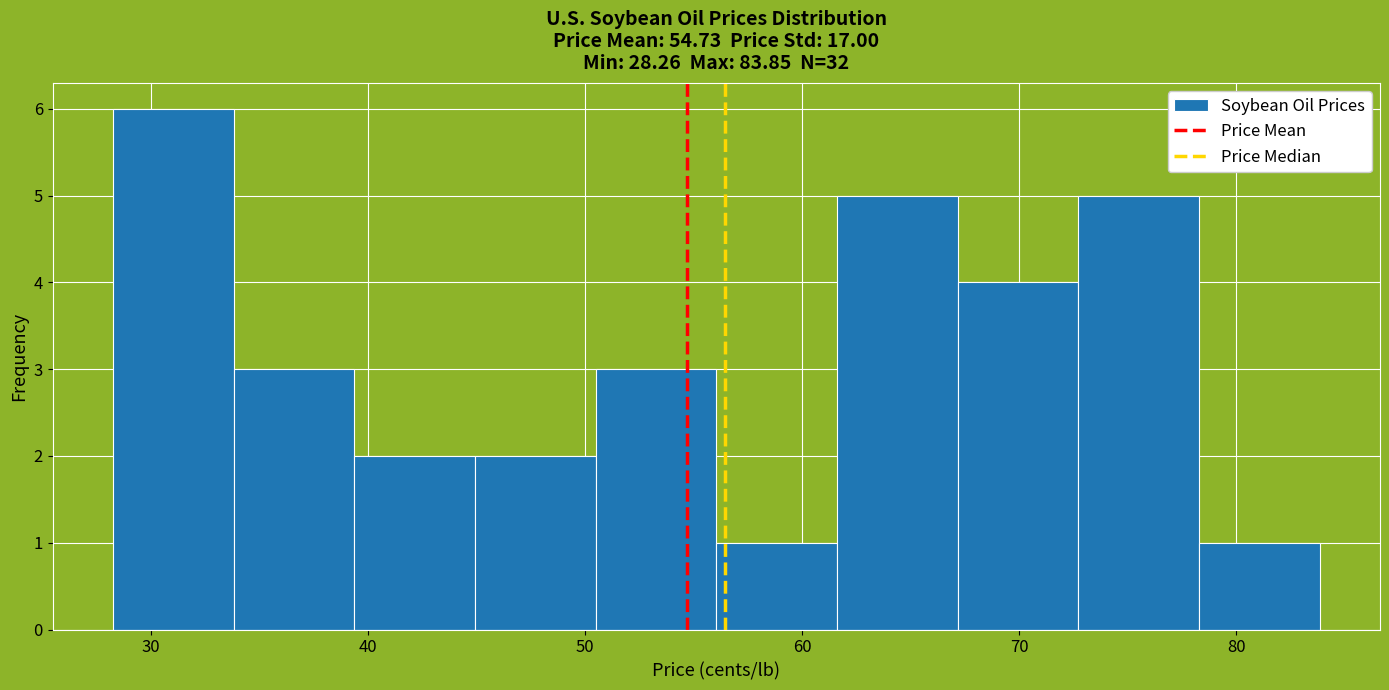

Which range on the x-axis has the tallest bar?

28 to 34